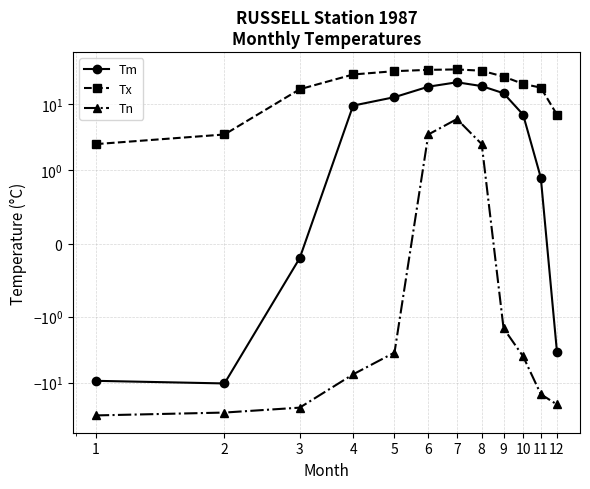

What is the approximate value of Tx at 11?

18.0